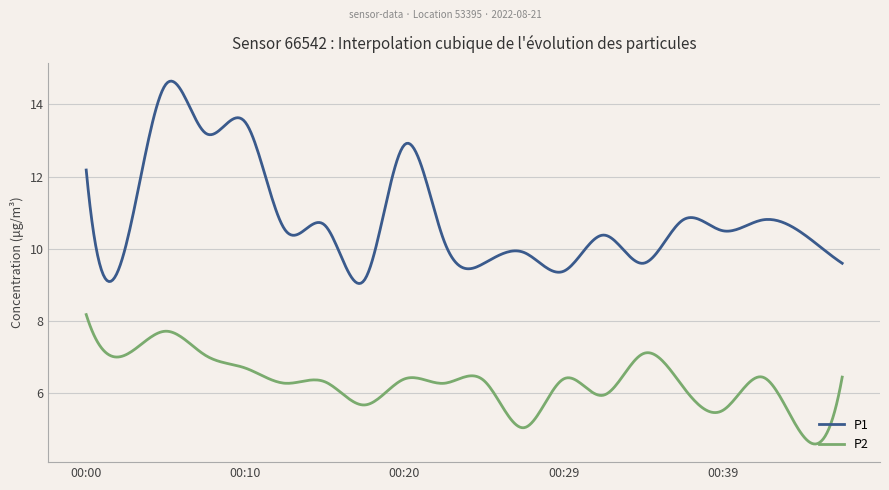

True or false: P2 and P1 intersect in this chart.

False